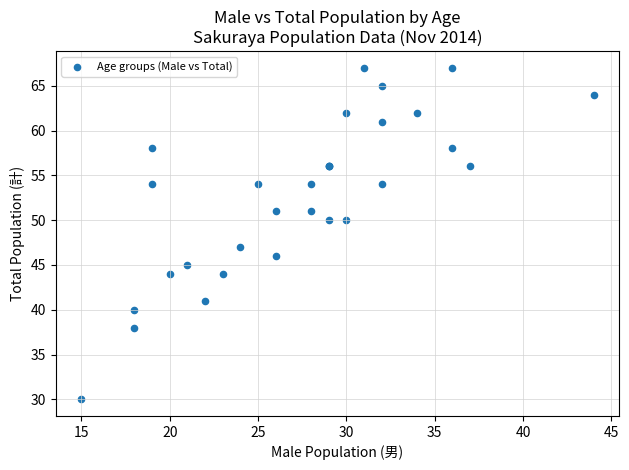

What Y value in the scatter plot is closest to 48?

47